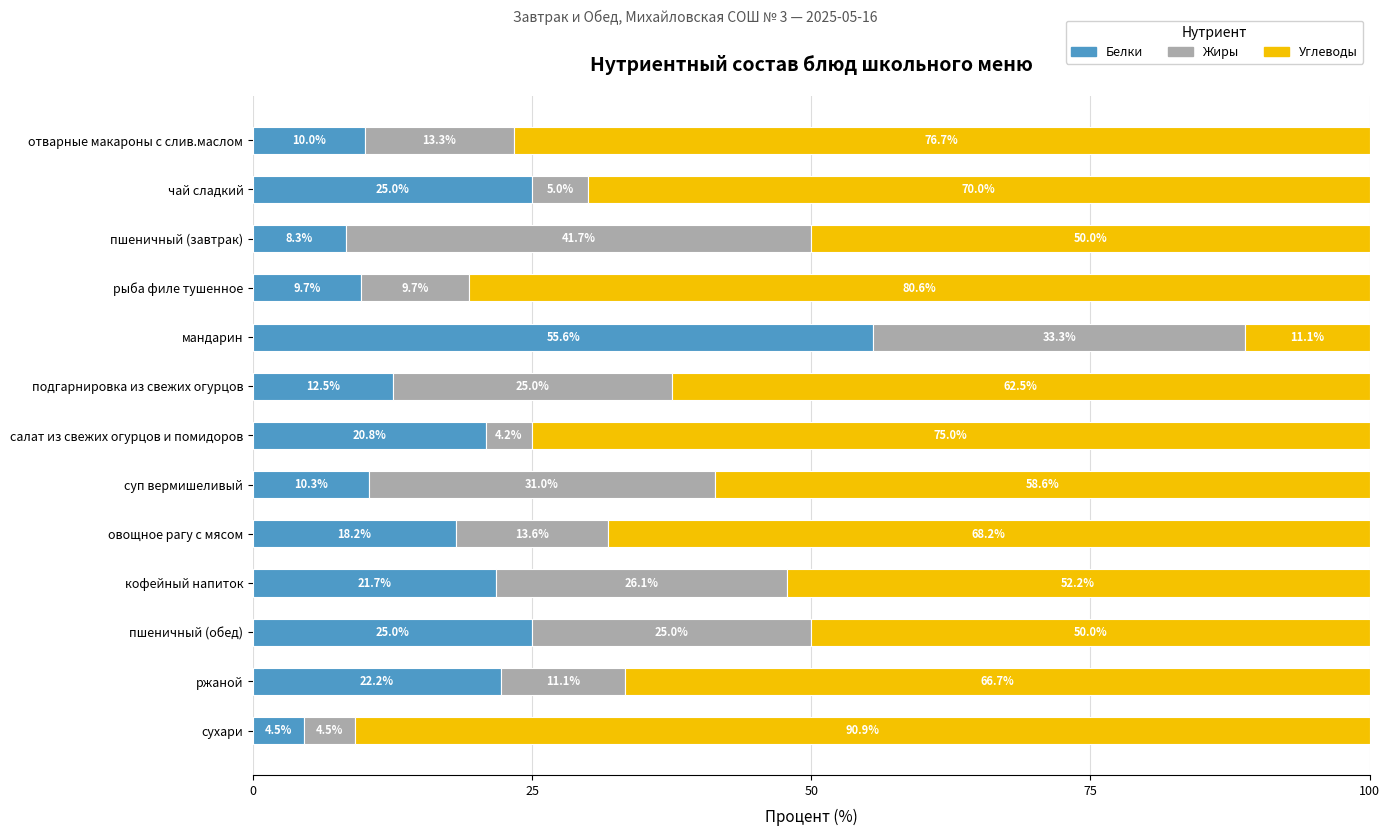

How many values in the Белки series exceed 18?

7